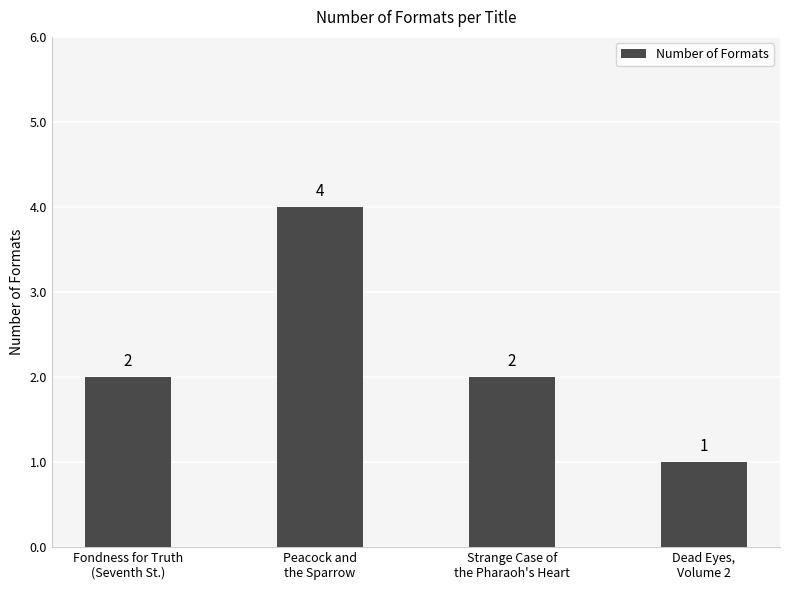

How many data points are less than 2?

1